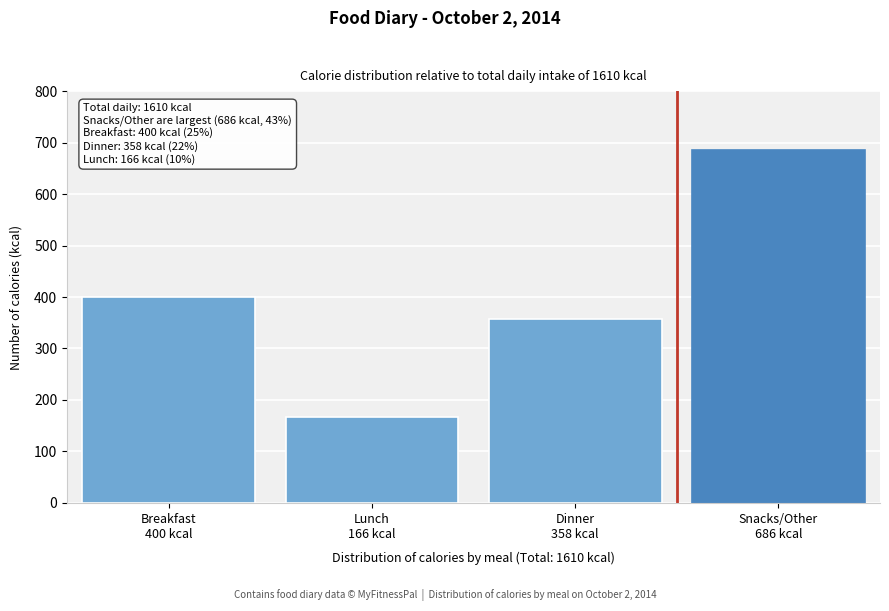

Reading right to left, list all the values displayed in this chart.

686	358	166	400